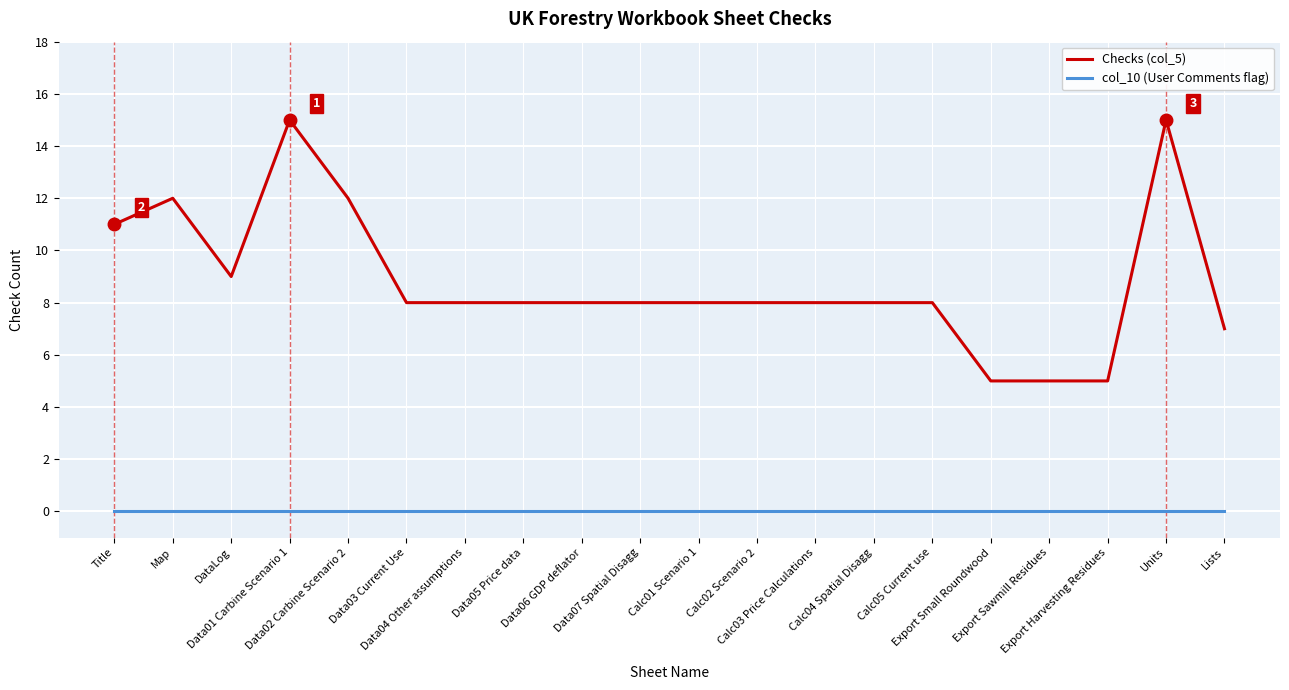

Reading right to left, what are all the values shown in this chart?

Checks (col_5): Lists=7	Units=15	Export Harvesting Residues=5	Export Sawmill Residues=5	Export Small Roundwood=5	Calc05 Current use=8	Calc04 Spatial Disagg=8	Calc03 Price Calculations=8	Calc02 Scenario 2=8	Calc01 Scenario 1=8	Data07 Spatial Disagg=8	Data06 GDP deflator=8	Data05 Price data=8	Data04 Other assumptions=8	Data03 Current Use=8	Data02 Carbine Scenario 2=12	Data01 Carbine Scenario 1=15	DataLog=9	Map=12	Title=11
col_10 (User Comments flag): Lists=0	Units=0	Export Harvesting Residues=0	Export Sawmill Residues=0	Export Small Roundwood=0	Calc05 Current use=0	Calc04 Spatial Disagg=0	Calc03 Price Calculations=0	Calc02 Scenario 2=0	Calc01 Scenario 1=0	Data07 Spatial Disagg=0	Data06 GDP deflator=0	Data05 Price data=0	Data04 Other assumptions=0	Data03 Current Use=0	Data02 Carbine Scenario 2=0	Data01 Carbine Scenario 1=0	DataLog=0	Map=0	Title=0